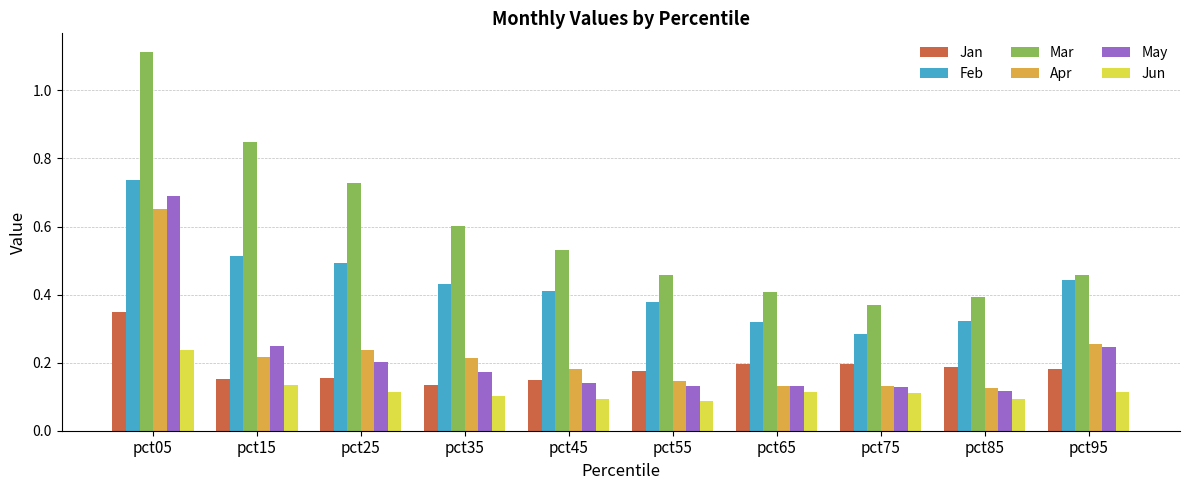

The Apr series shows 0.0 at pct55. True or false?

False